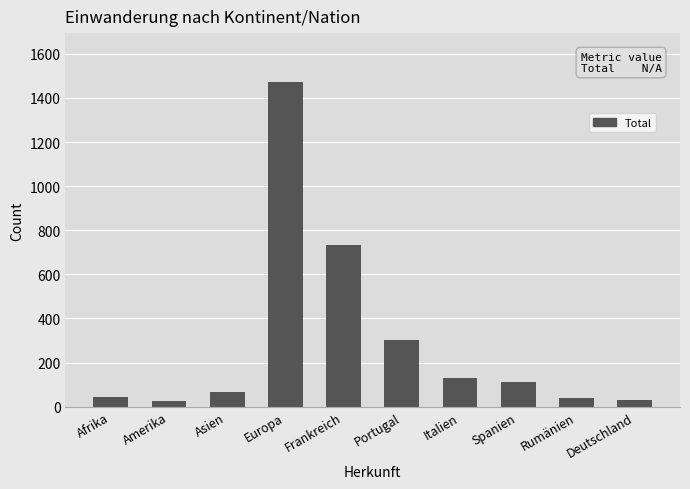

Is it true that the value at Europa is 359?

False